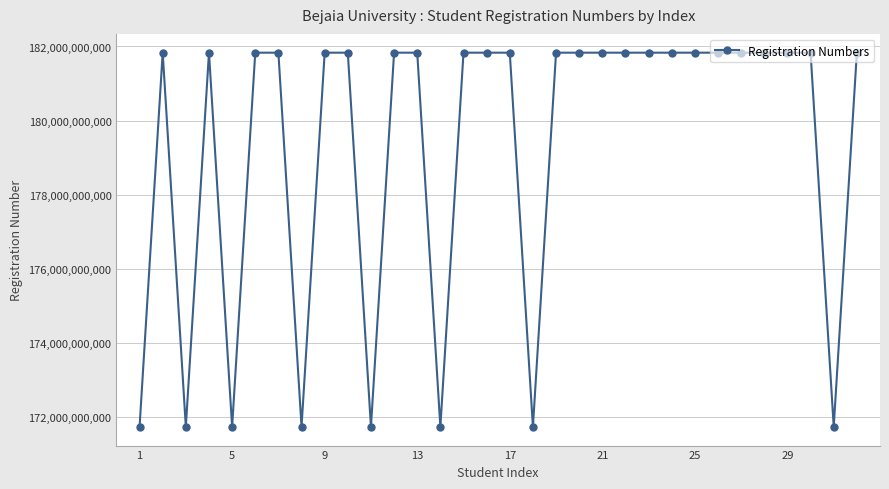

What is the difference between the second highest and minimum values?

10100010570